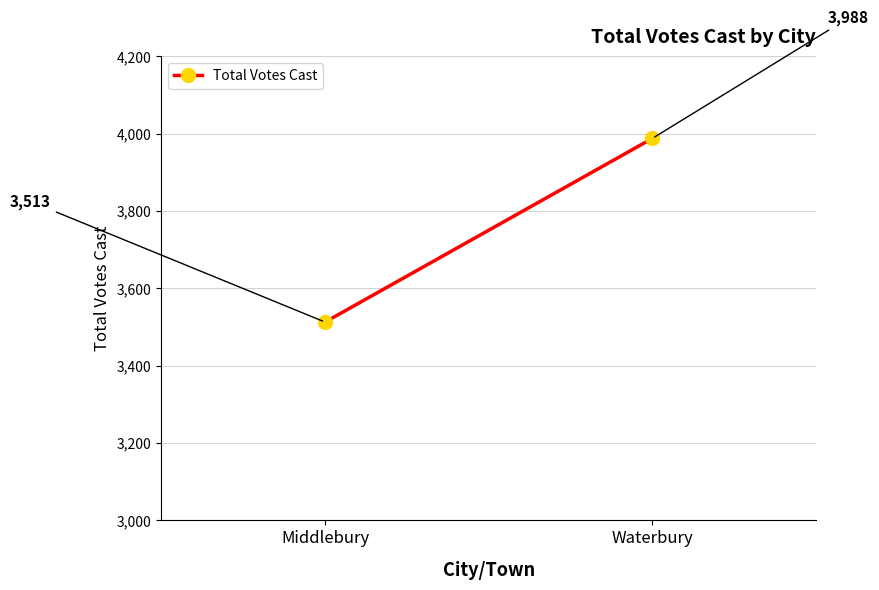

True or false: the data shows 3988 at Waterbury.

True